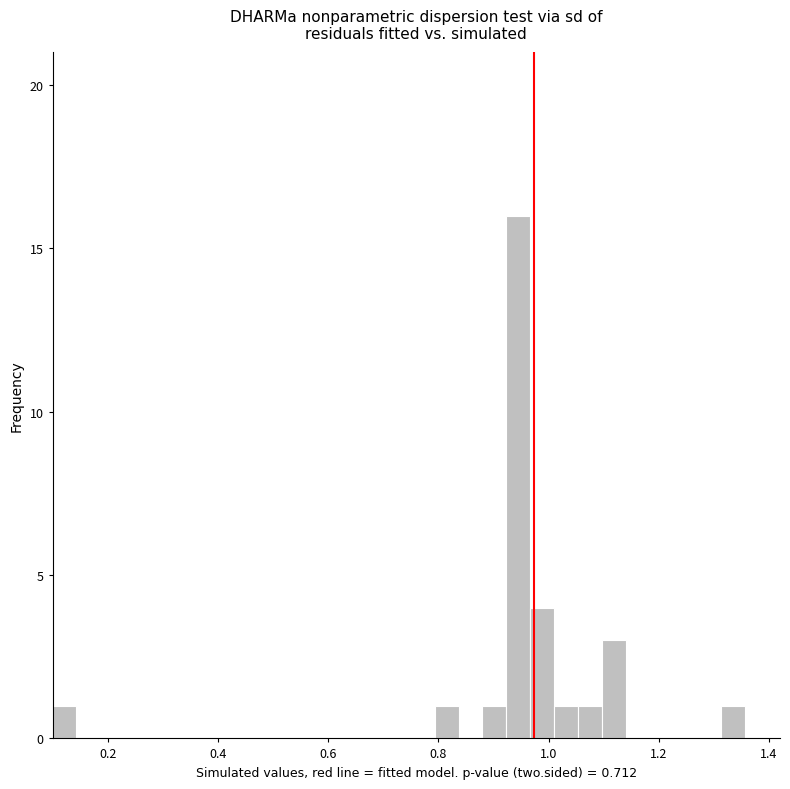

Read against the x-axis, roughly where is the centre of the tallest bar?

0.94